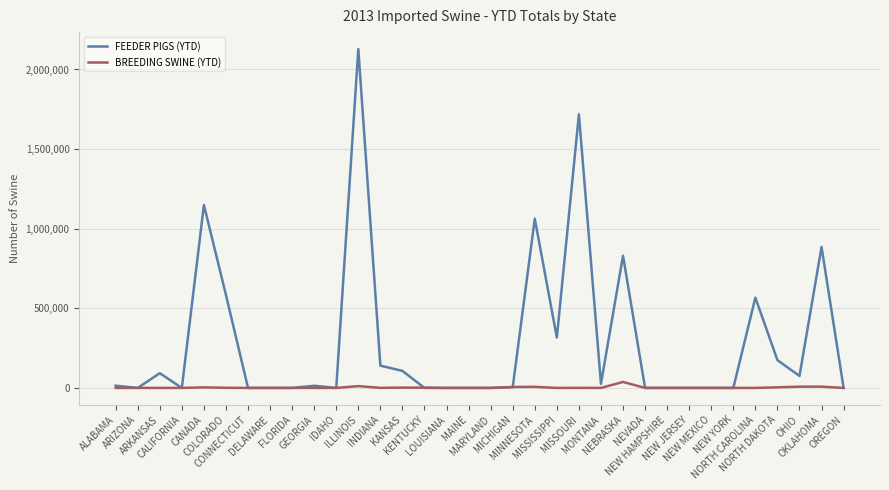

Which series has the largest total across all categories?

FEEDER PIGS (YTD)